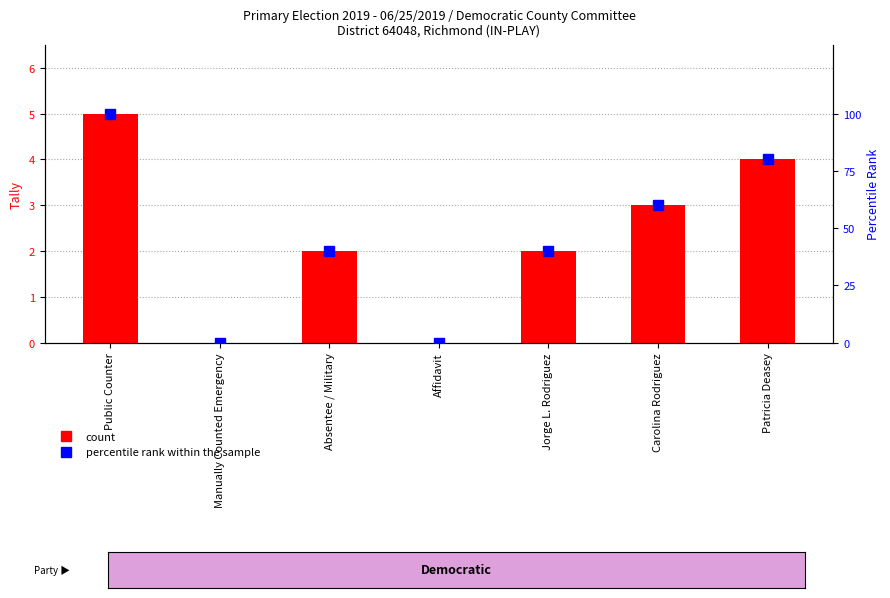

What is the sum of the count values at Jorge L. Rodriguez and Carolina Rodriguez?

5